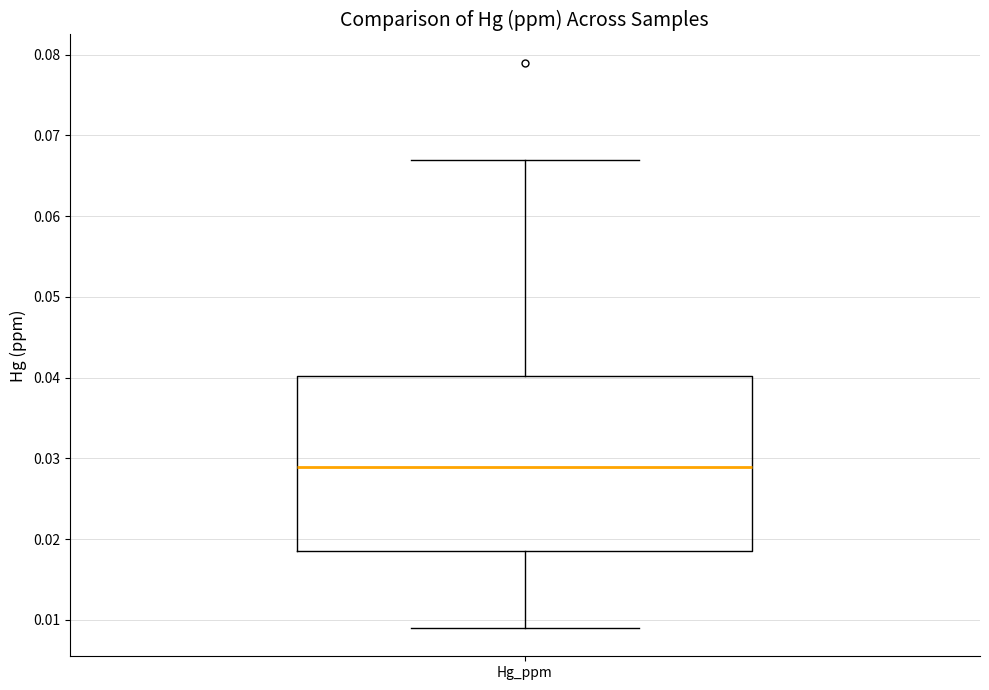

Where does the lower whisker of the box for Hg_ppm end on the y-axis? The values are not printed on the chart, so give them approximately, as read against the axis.

0.009